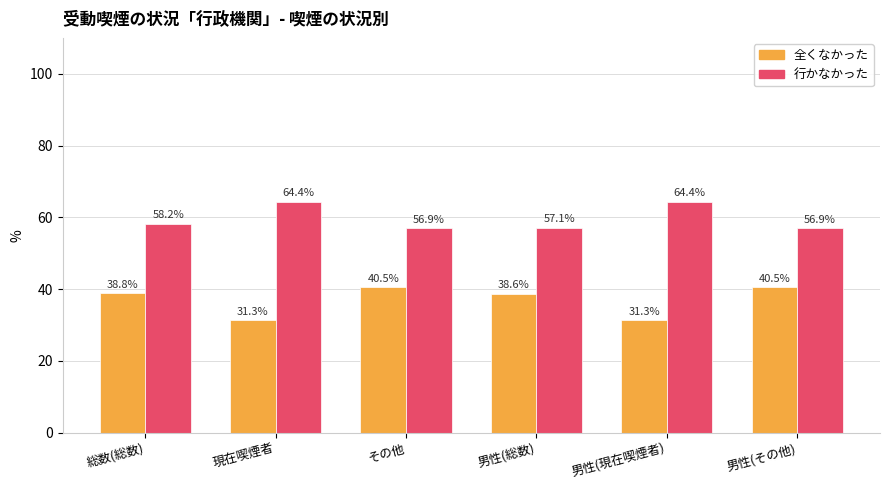

At which label does 行かなかった first exceed 58?

総数(総数)